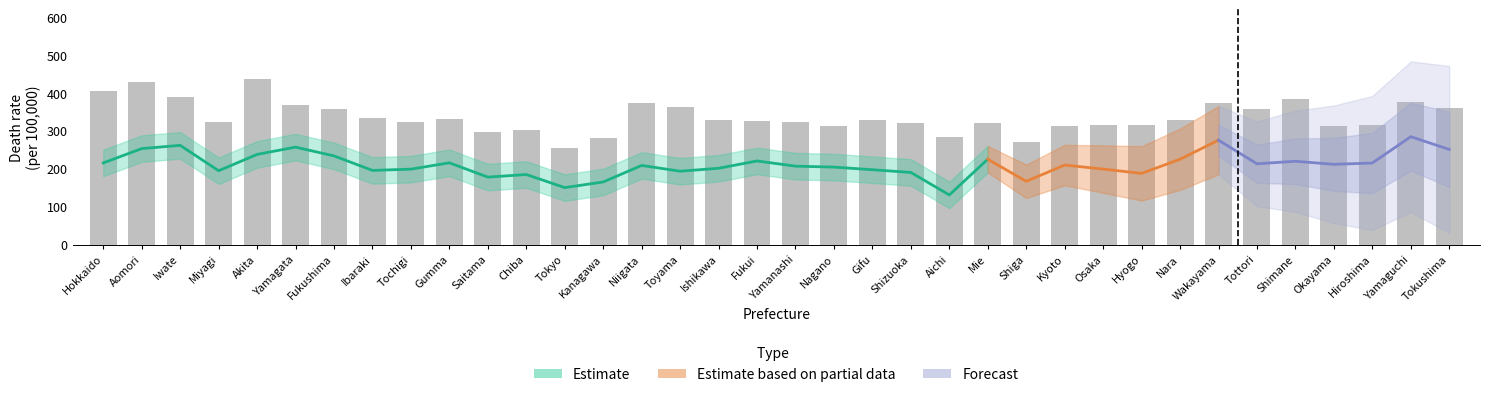

How many series are shown in this chart?

3